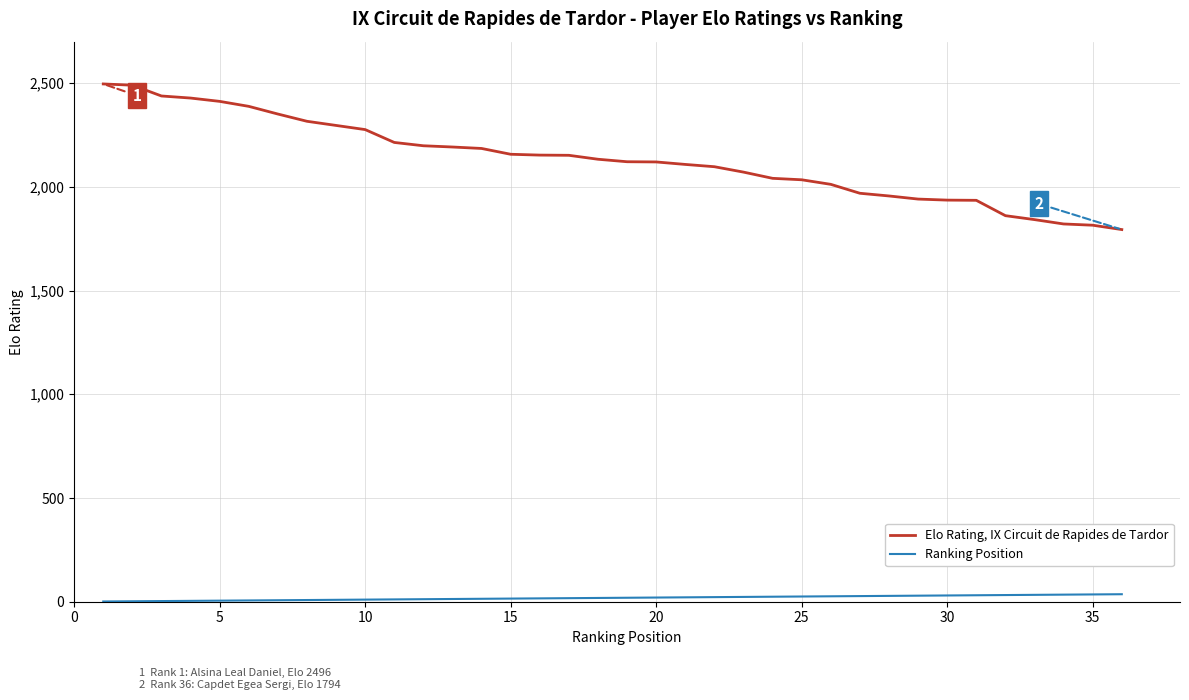

How many distinct data groups are displayed?

2